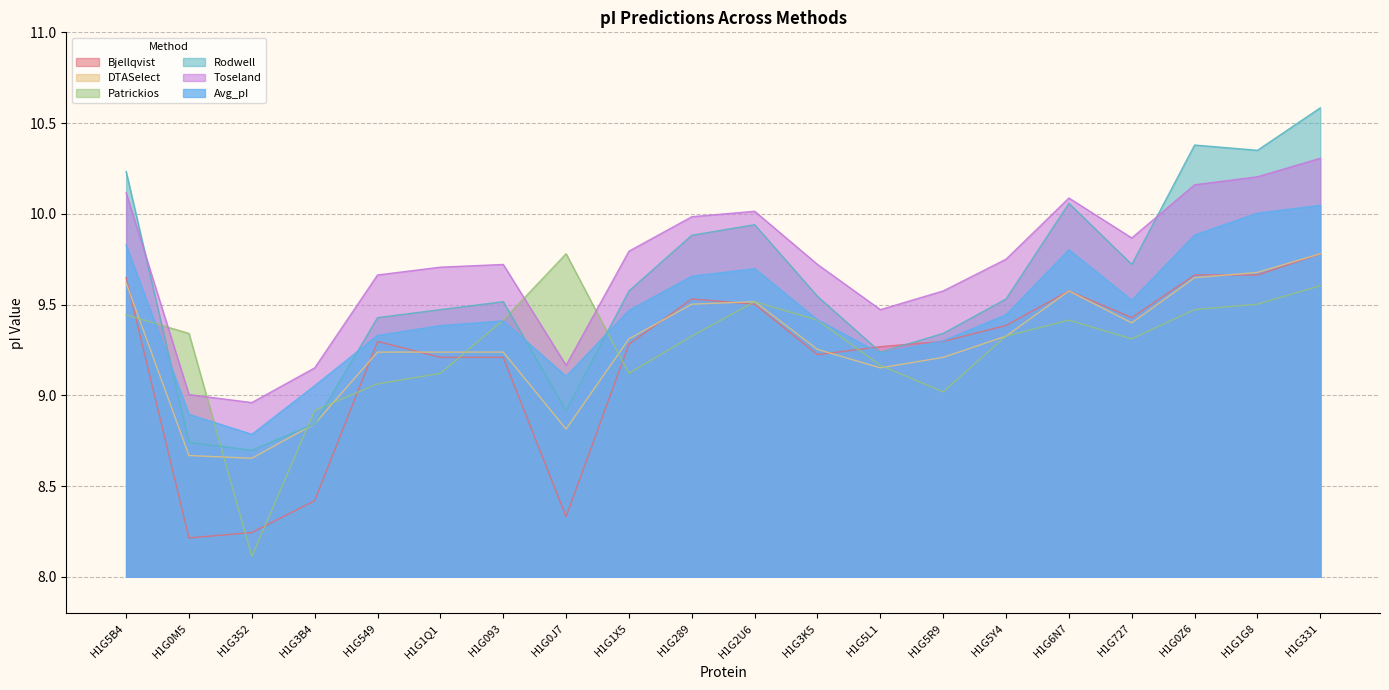

What is the difference between the second highest and minimum values in the Rodwell series?

1.7